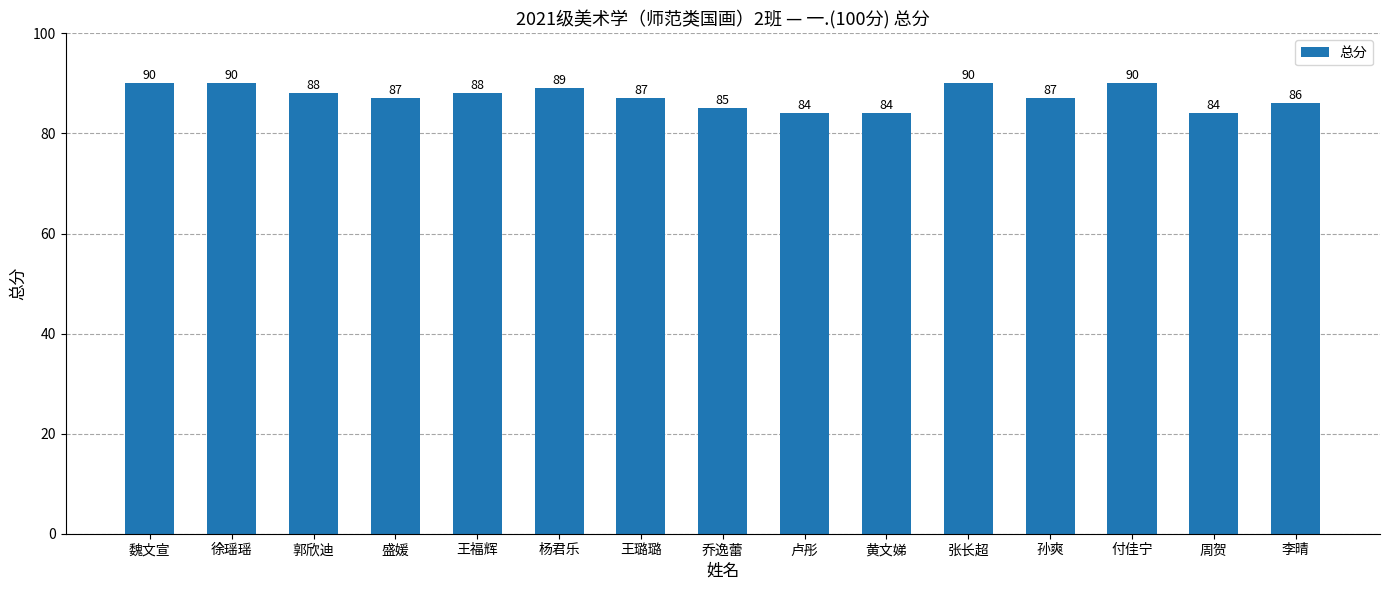

What is the smallest value displayed?

84